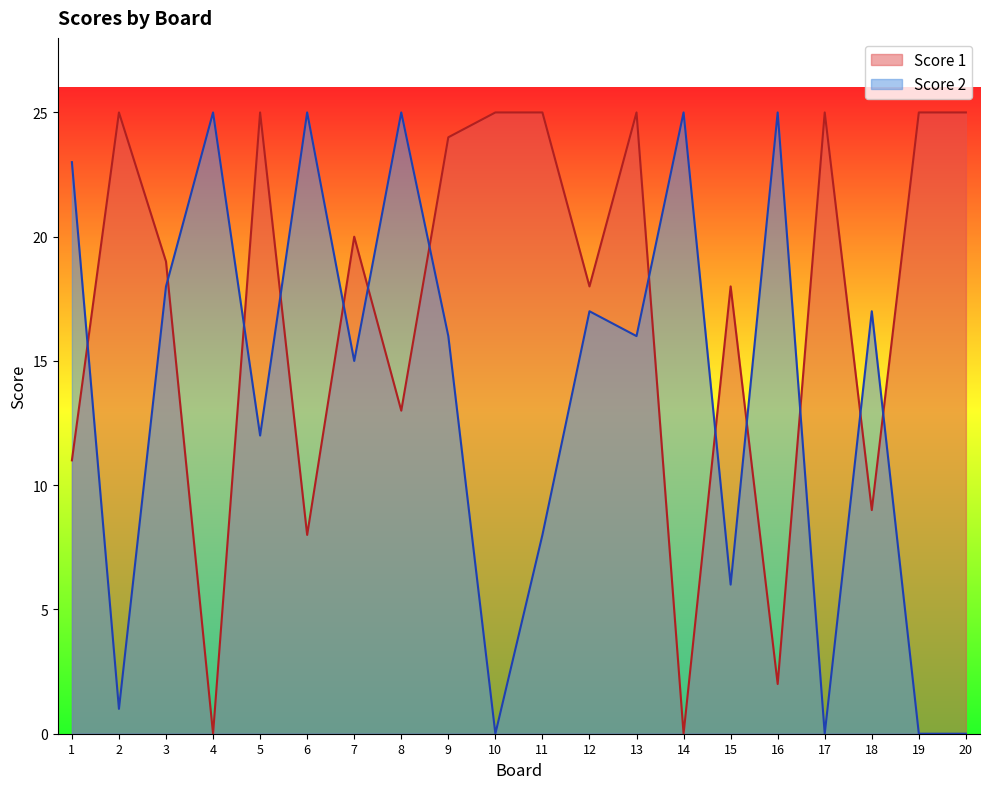

How many categories are shown in the chart?

20